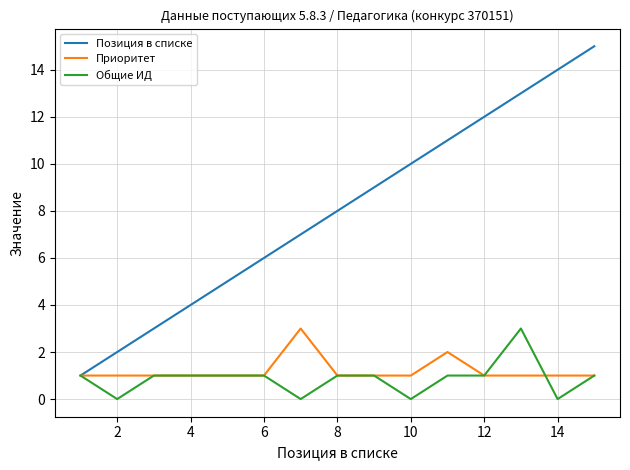

Which series has the widest spread of values?

Позиция в списке